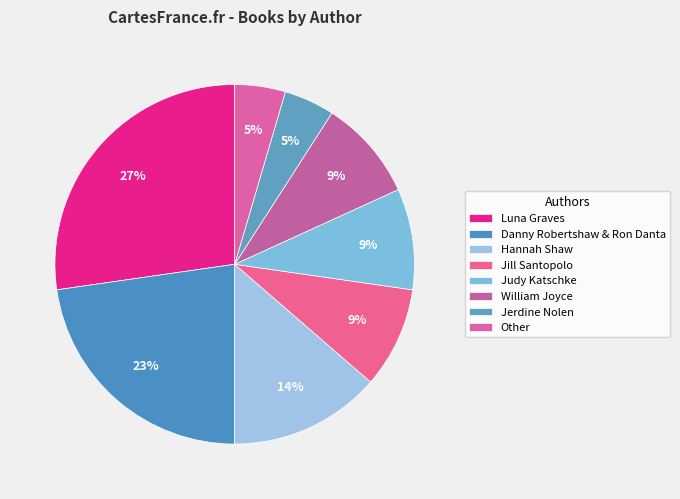

To the nearest percent, what is the difference between the largest and smallest slice percentages?

23%